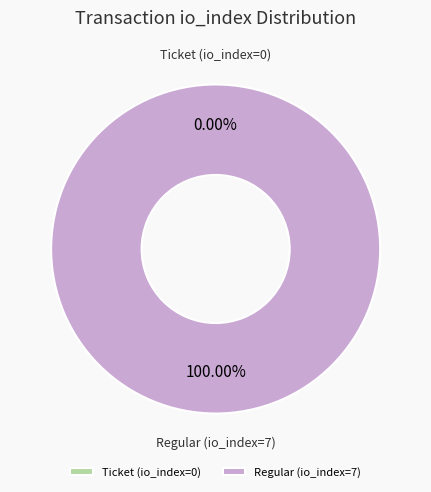

Which slice is the smallest?

Ticket (io_index=0)